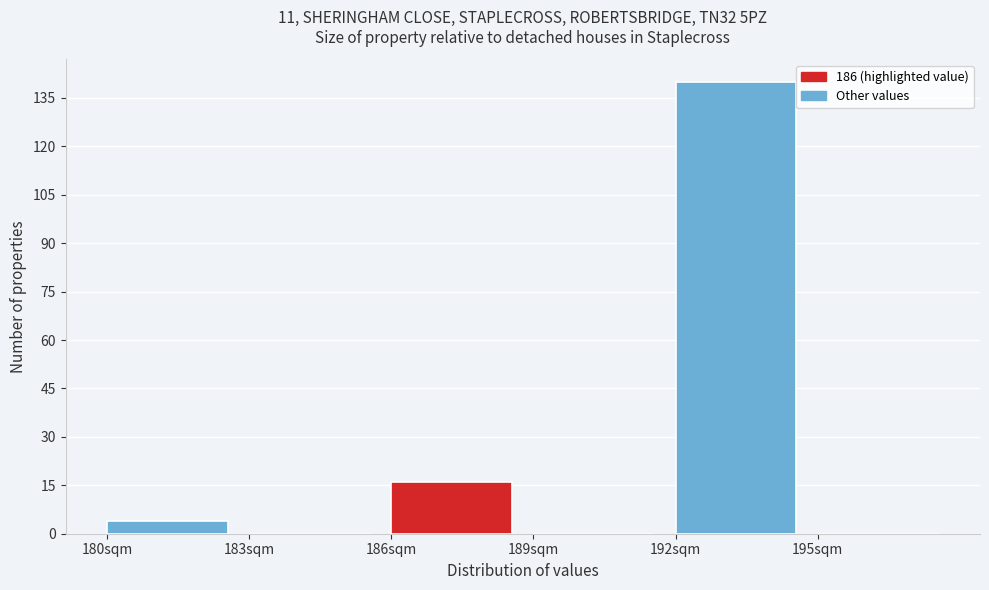

Over which range of the x-axis is the bar tallest?

192 to 195